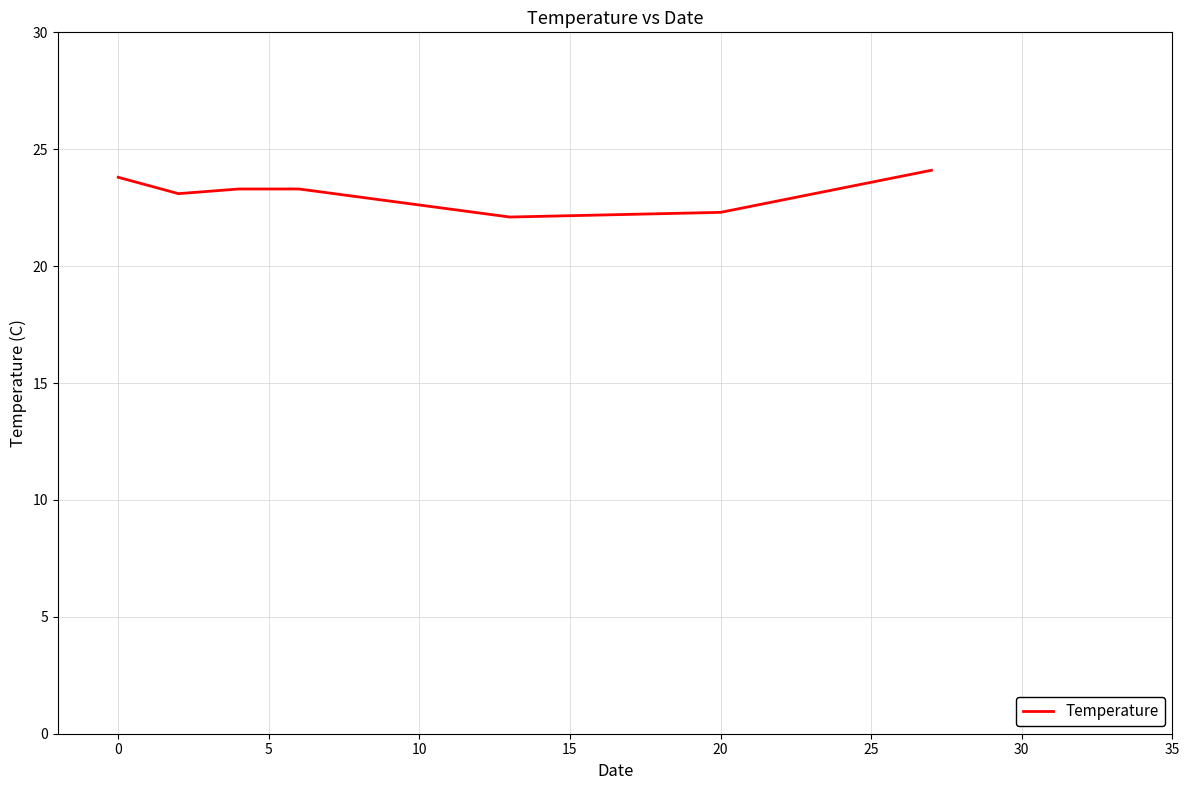

What is the sum of all values?

162.0